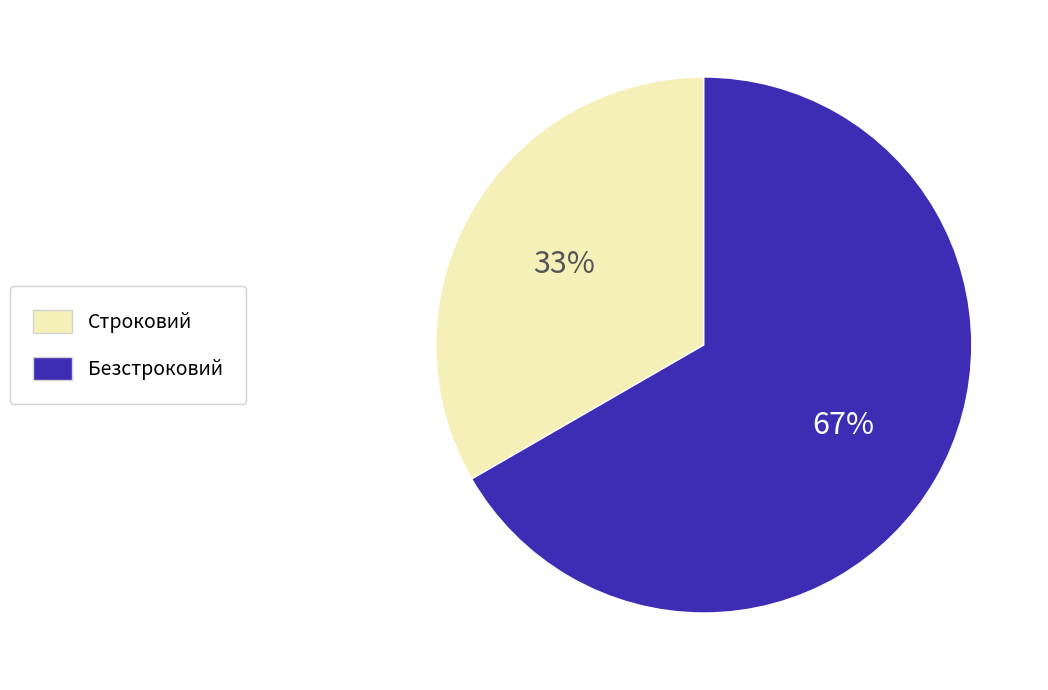

Does Безстроковий account for over 50% of the chart?

Yes